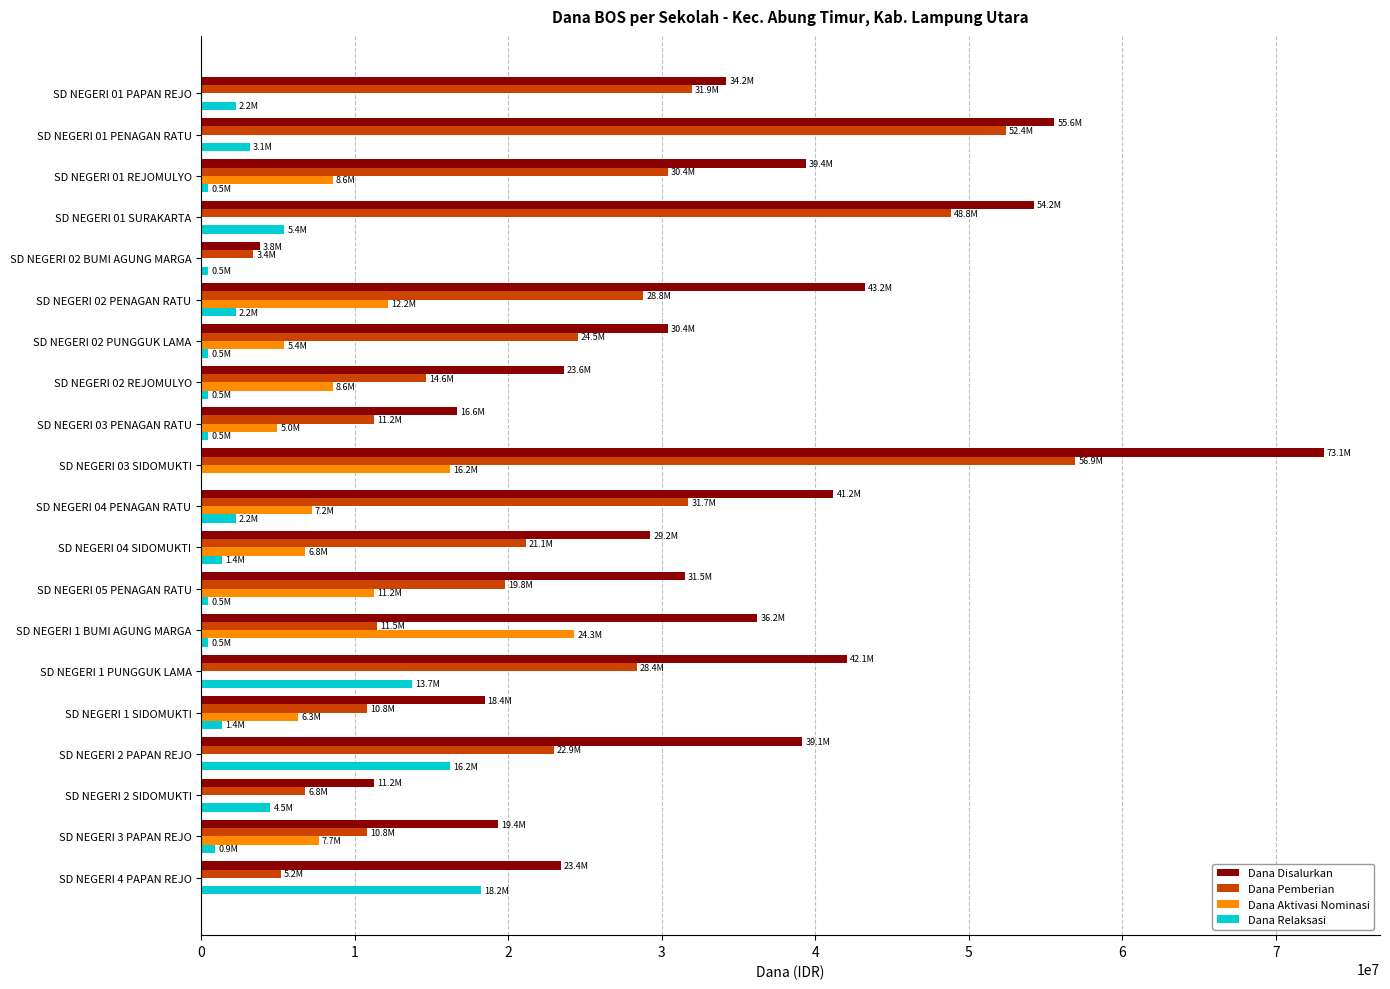

How many data points does each series have?

20